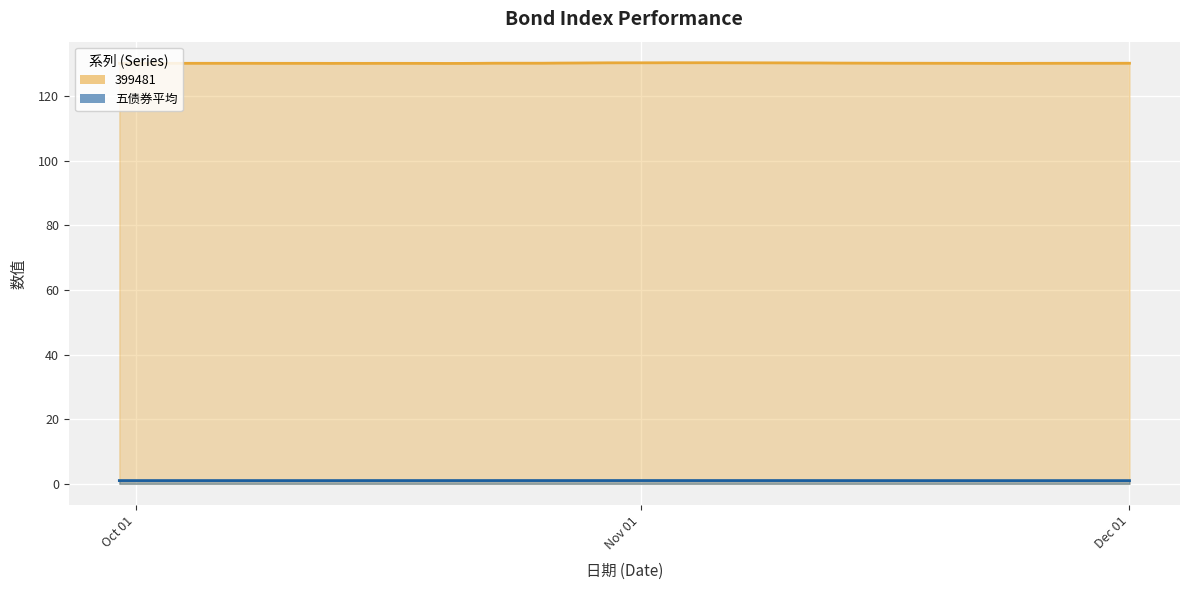

What is the sum of all 399481 values?

5207.0